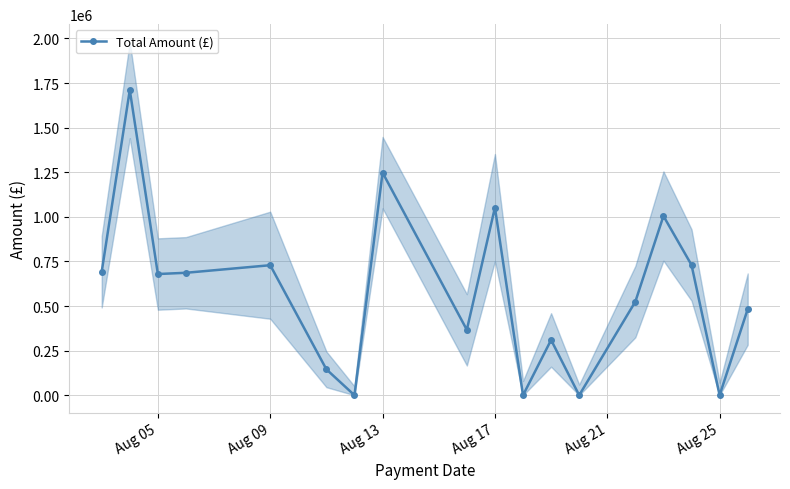

The value of Total Amount (£) at Aug 13 is 2172988.8. True or false?

False